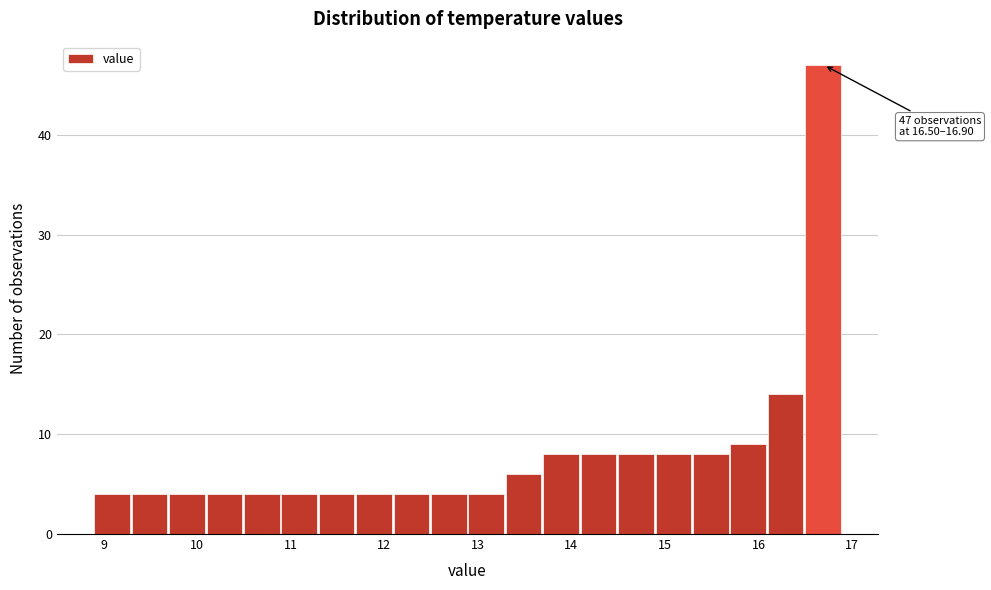

Which range on the x-axis has the tallest bar?

16.5 to 16.9